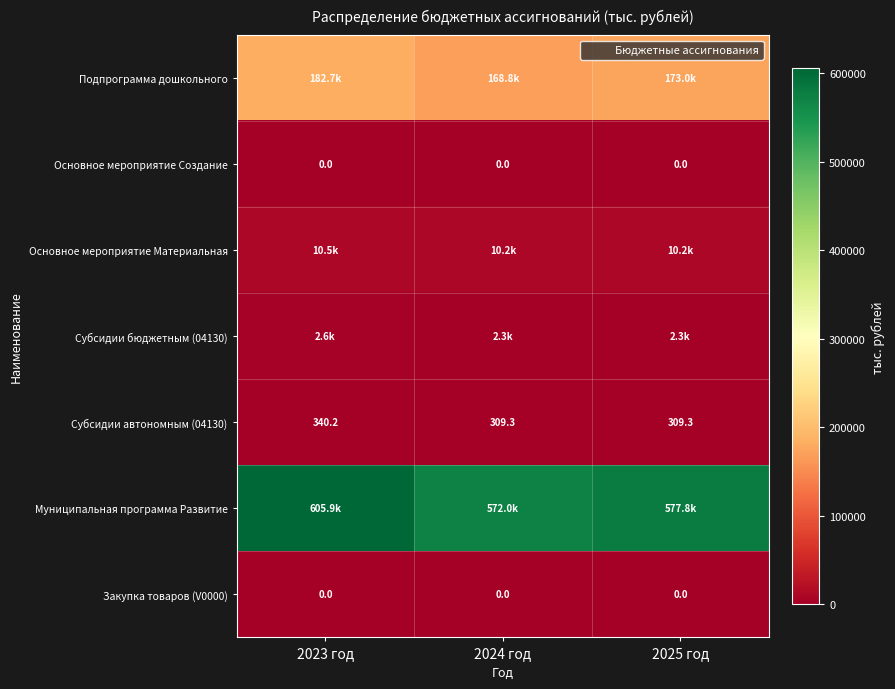

Which has a higher value, 2023 год or 2024 год?

2023 год